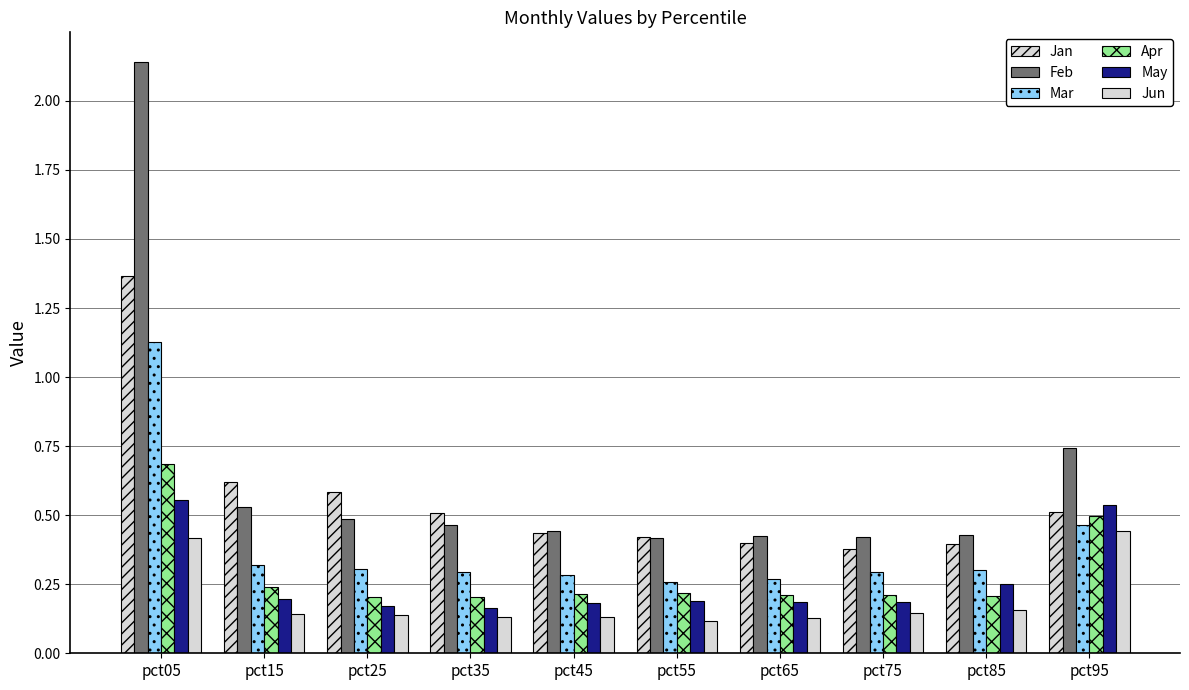

Rank the categories by Mar value from highest to lowest.

pct05, pct95, pct15, pct25, pct85, pct35, pct75, pct45, pct65, pct55